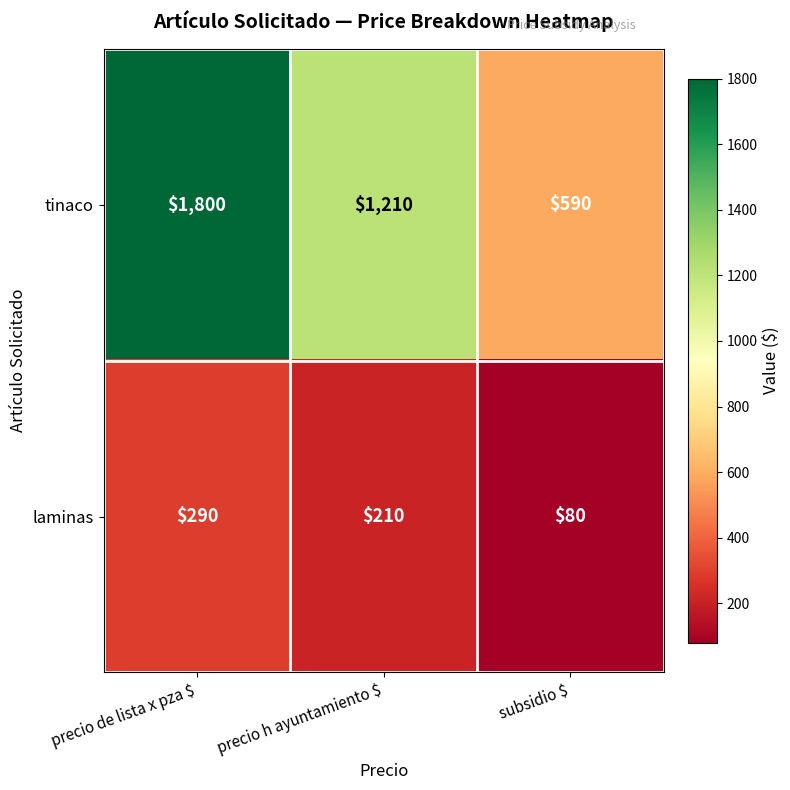

What is the average value of the tinaco series?

1200